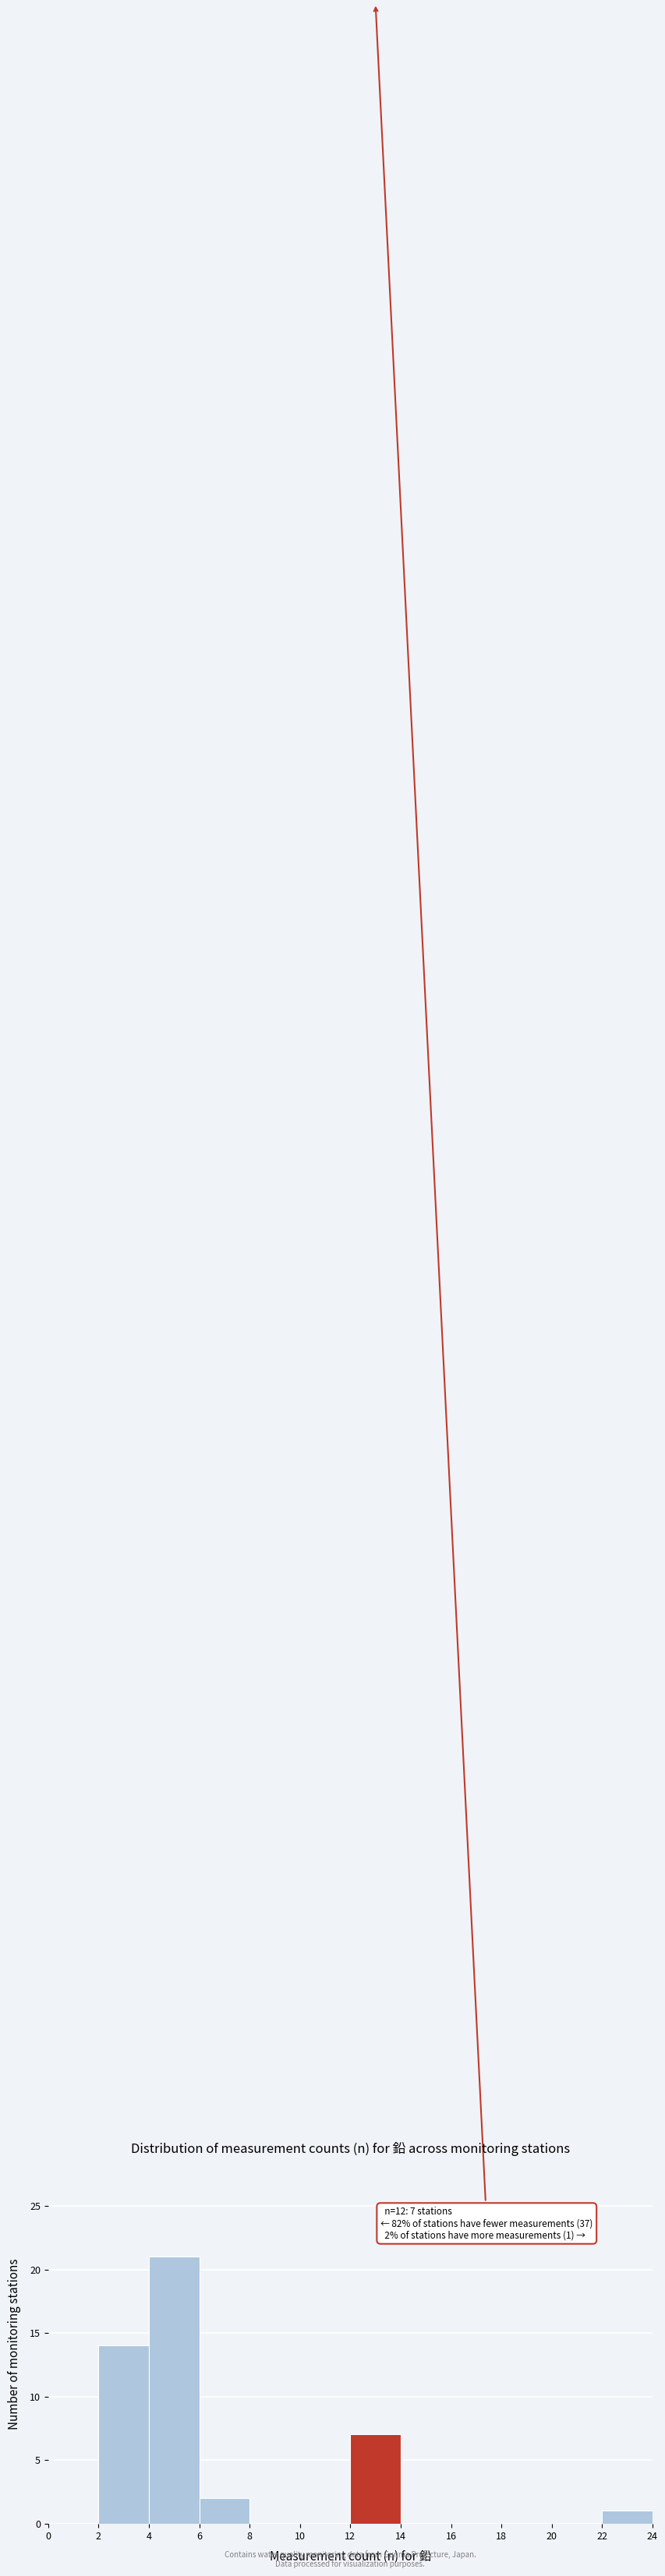

Which range on the x-axis has the tallest bar?

4 to 6